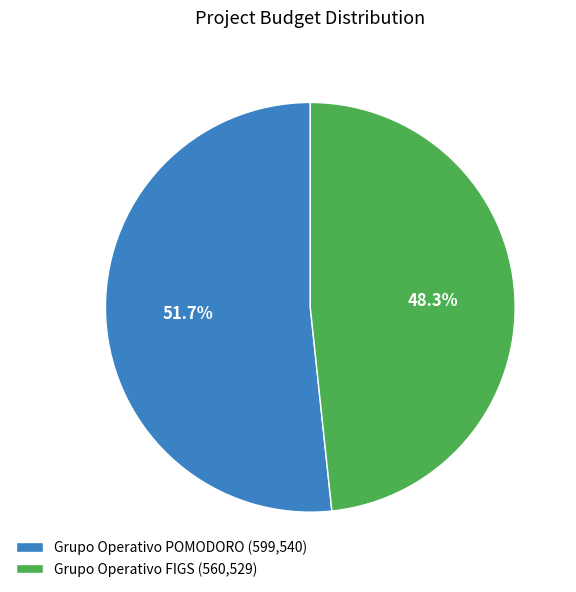

Is the sum of Grupo Operativo POMODORO and Grupo Operativo FIGS greater than half?

Yes